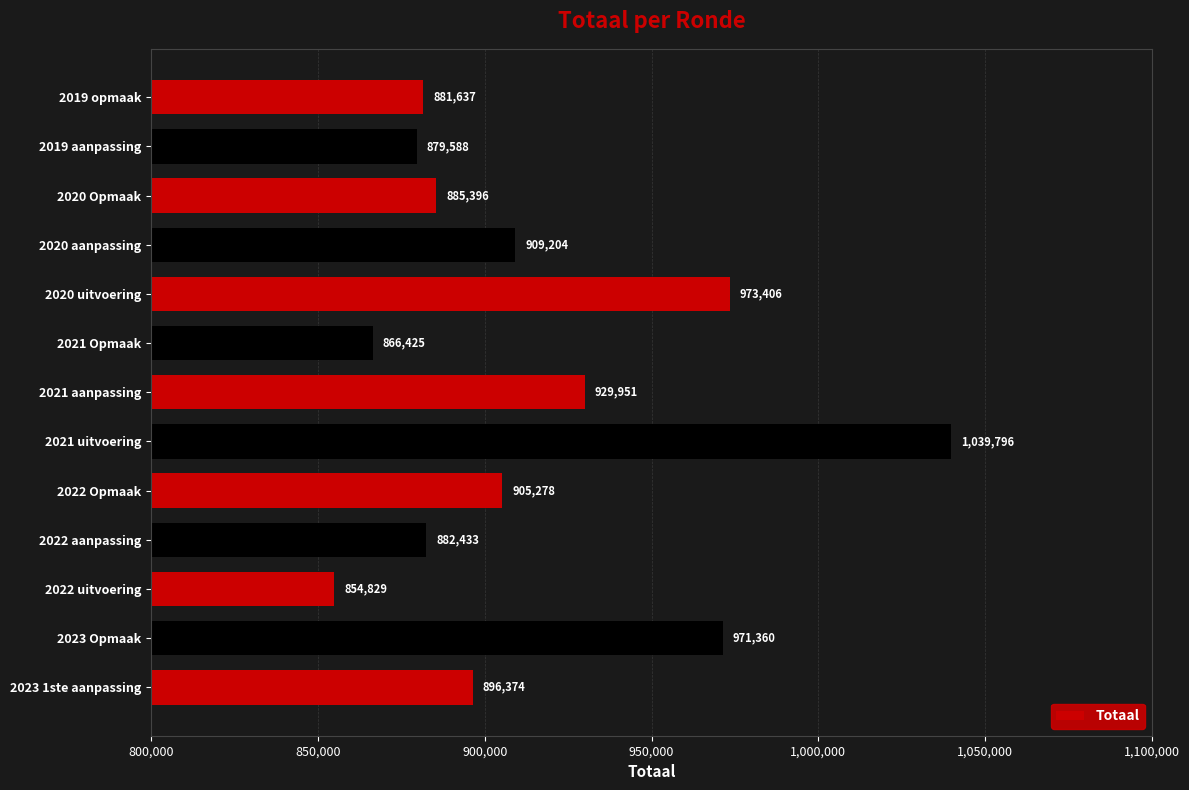

How many series are shown in this chart?

1